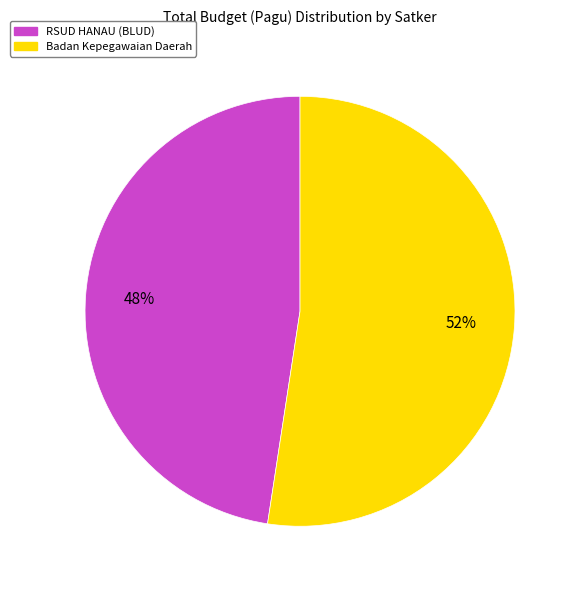

Which category has the smallest portion of the pie?

RSUD HANAU (BLUD)